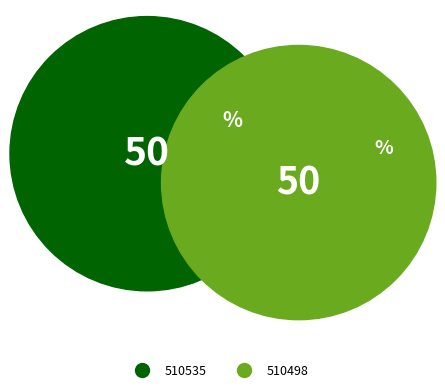

Which slice is the smallest?

510498